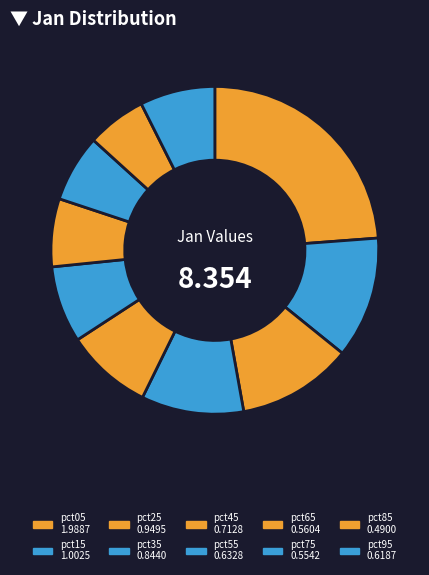

How many segments does this pie chart have?

10